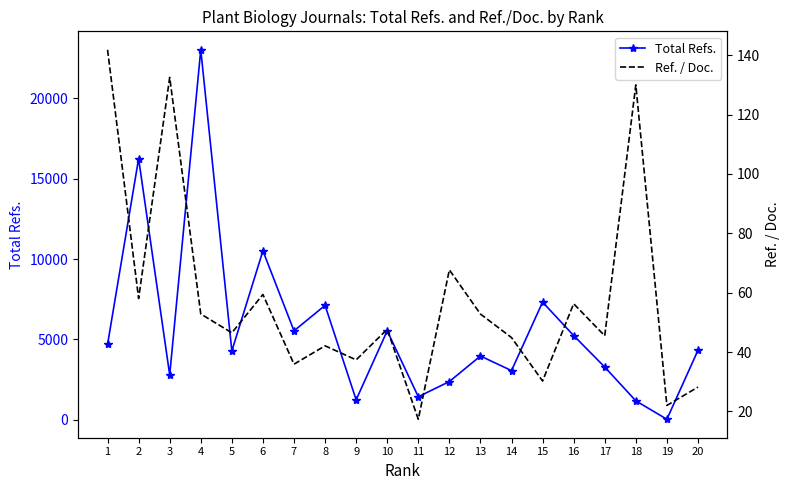

Reading left to right, list all the values displayed in this chart.

Total Refs.: 1=4680.0	2=16250.0	3=2783.0	4=23028.0	5=4275.0	6=10510.0	7=5528.0	8=7114.0	9=1233.0	10=5530.0	11=1423.0	12=2369.0	13=3960.0	14=3051.0	15=7316.0	16=5233.0	17=3274.0	18=1170.0	19=22.0	20=4312.0
Ref. / Doc.: 1=141.8	2=58.0	3=132.5	4=52.8	5=46.5	6=59.4	7=35.9	8=42.1	9=37.4	10=47.7	11=17.4	12=67.7	13=52.8	14=44.9	15=30.2	16=56.3	17=45.5	18=130.0	19=22.0	20=28.2